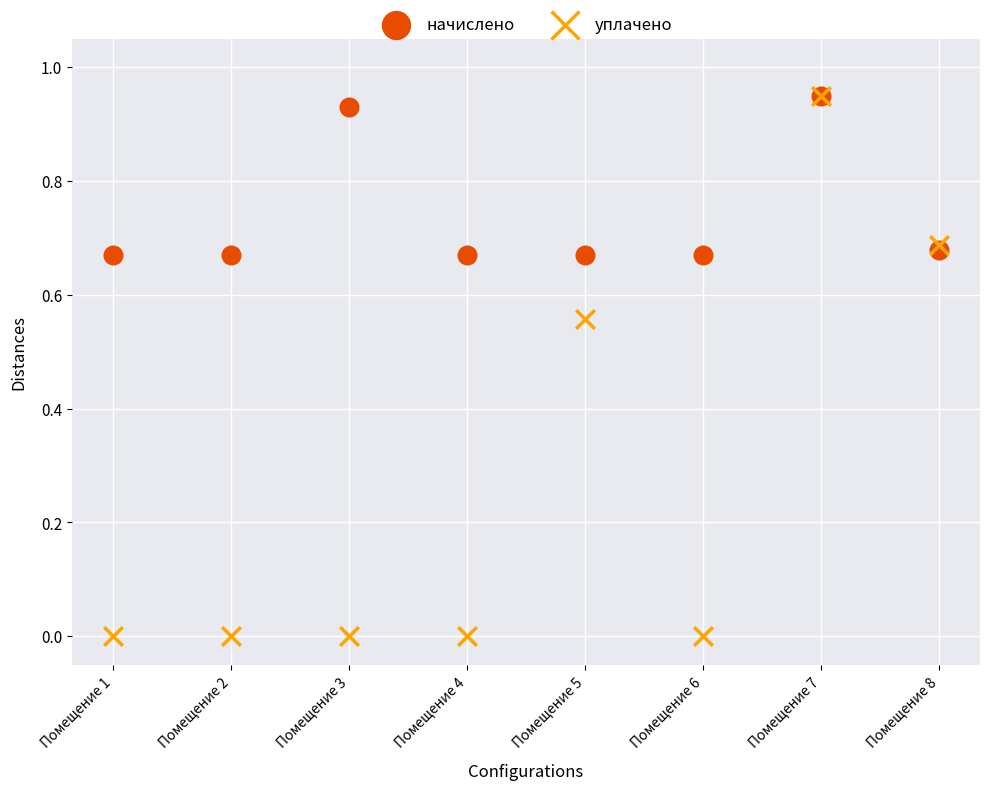

Which series contains the lowest Y value?

уплачено